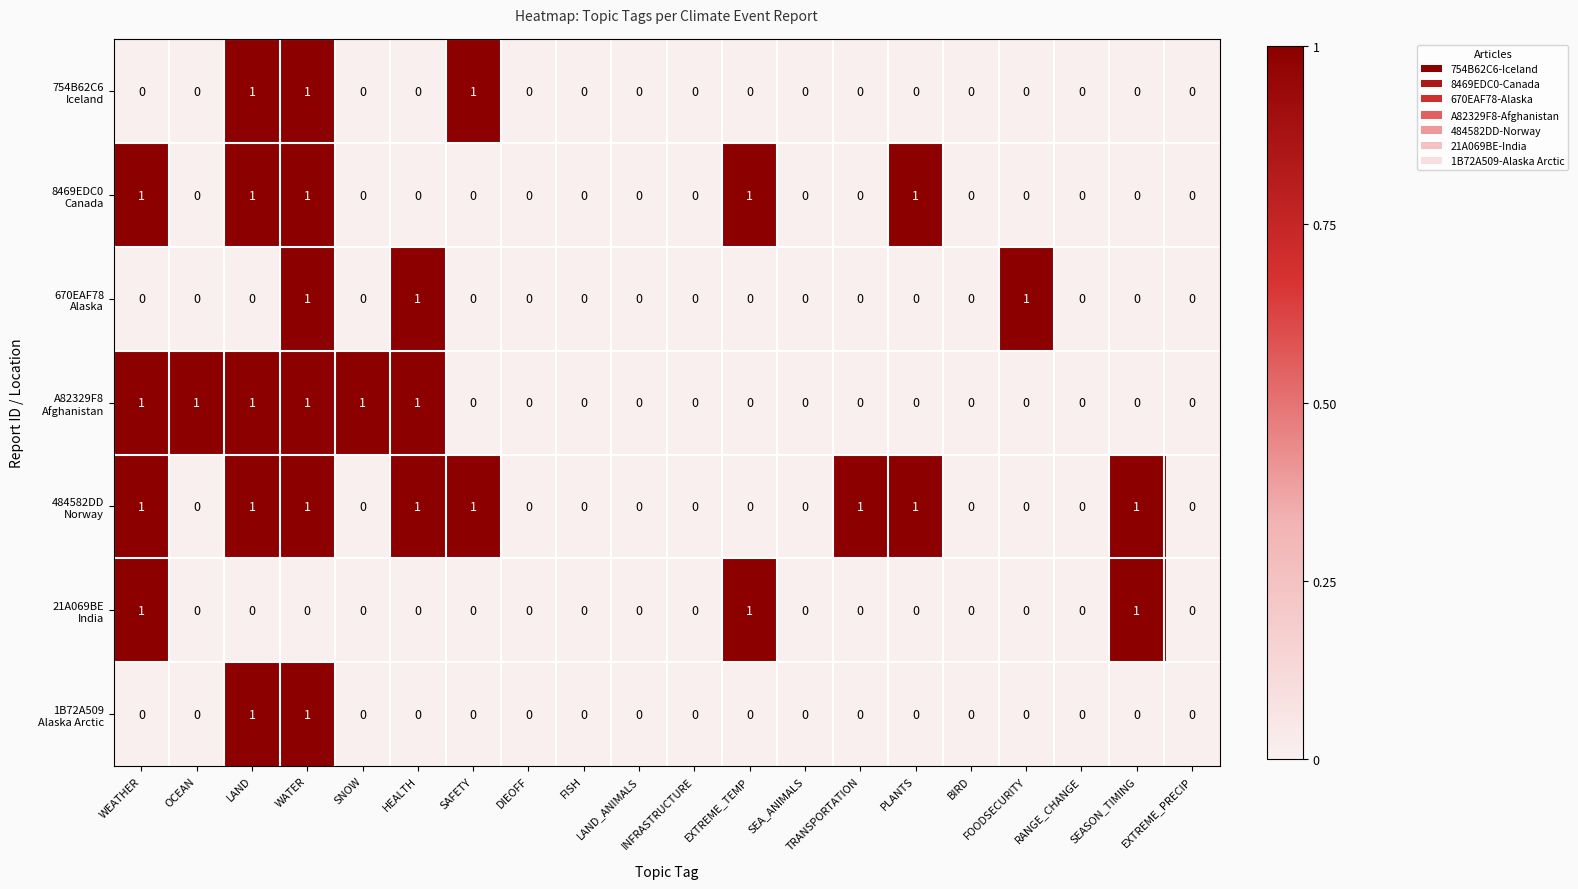

At which category is the sum across all series the highest?

WATER